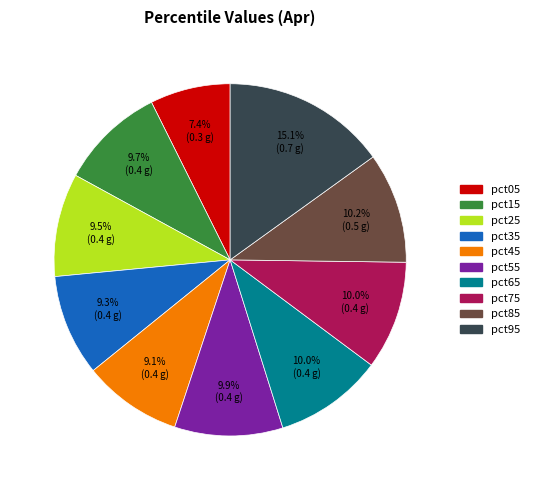

Does any single category account for the majority?

No